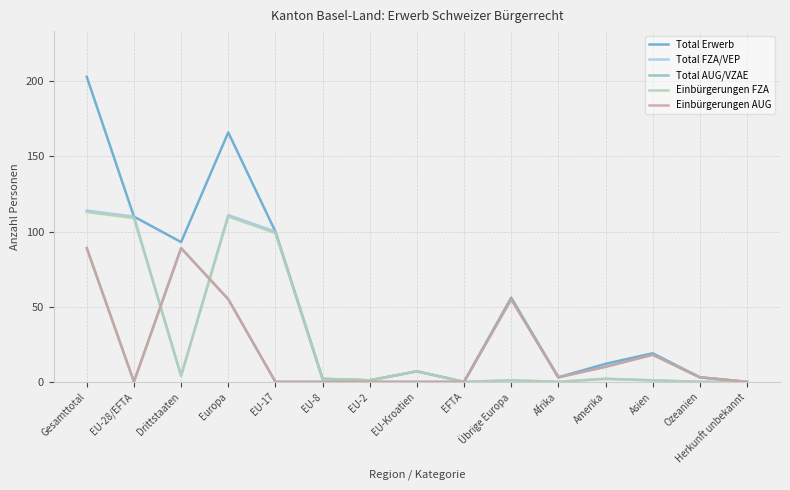

List the series in order of their peak value, highest first.

Total Erwerb, Total FZA/VEP, Einbürgerungen FZA, Total AUG/VZAE, Einbürgerungen AUG